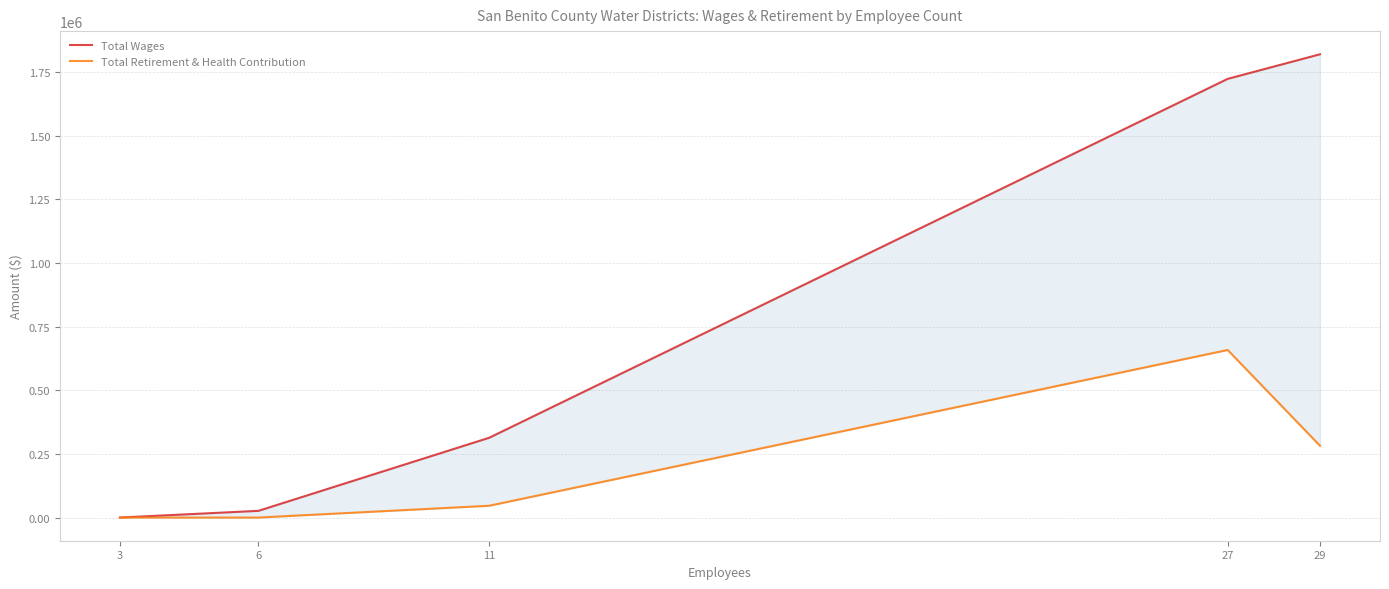

What is the sum of the Total Retirement & Health Contribution values at 3 and 11?

46322